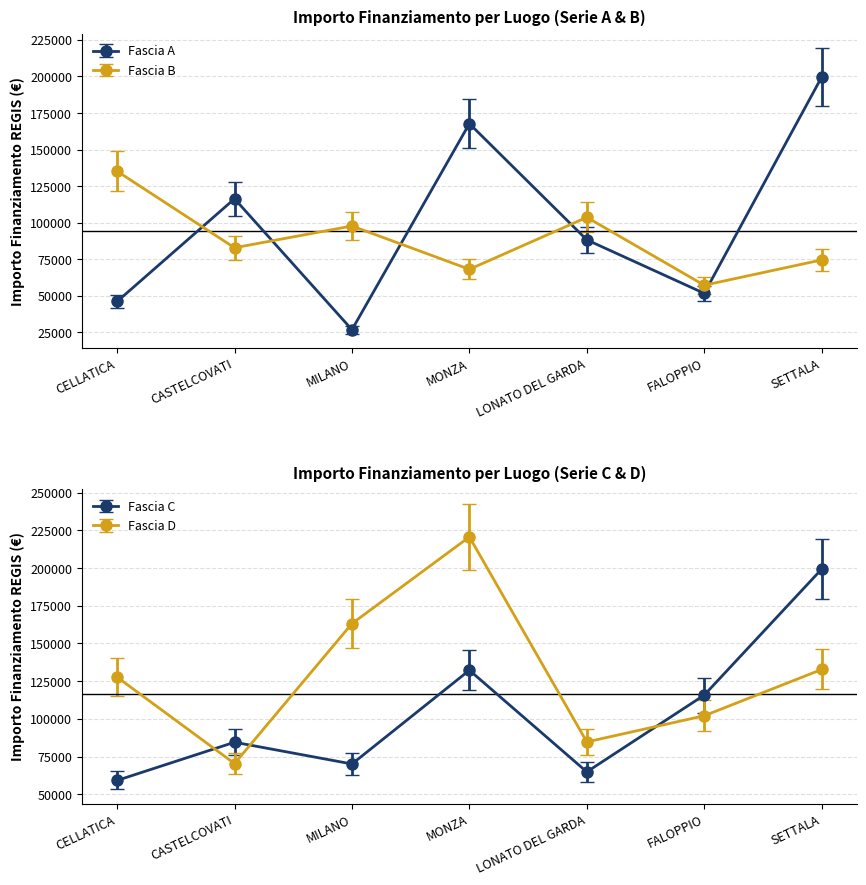

At how many categories does at least one series exceed 47805?

7